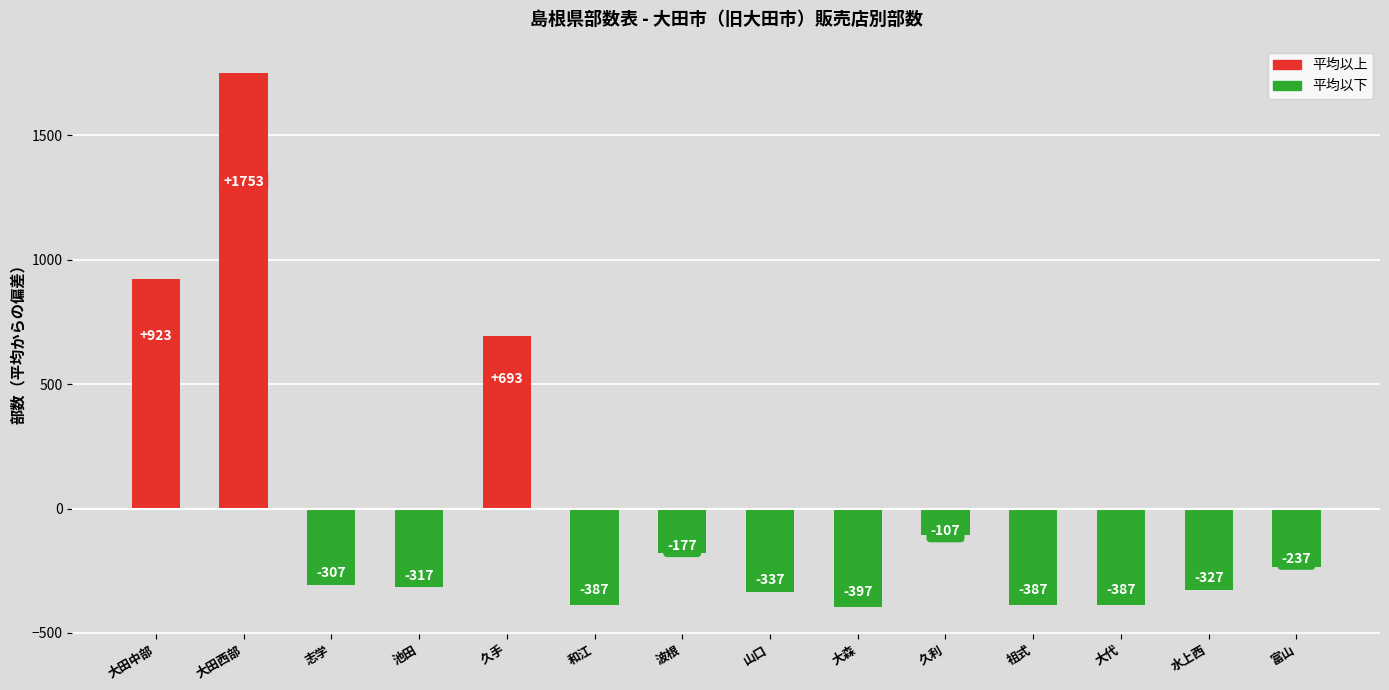

Where is the data nearest to the value 677?

久手